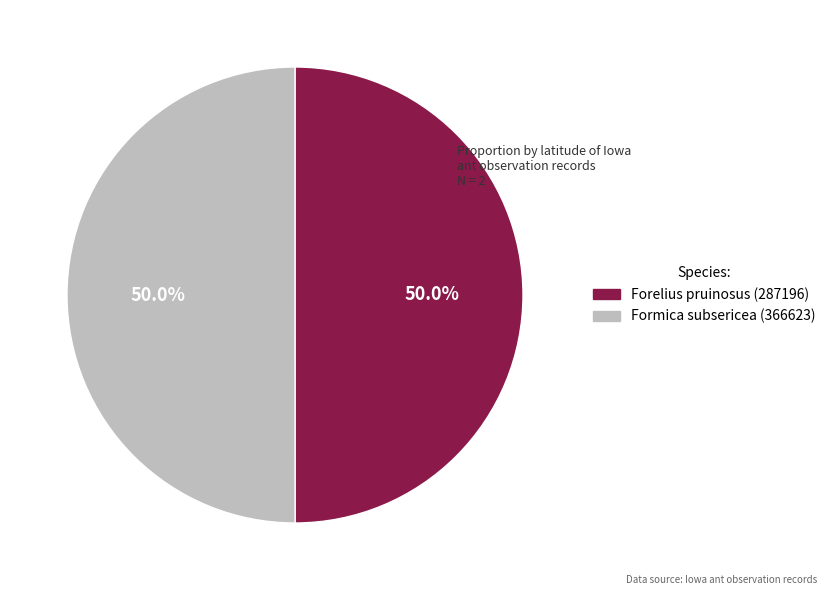

How many slices are in this pie chart?

2